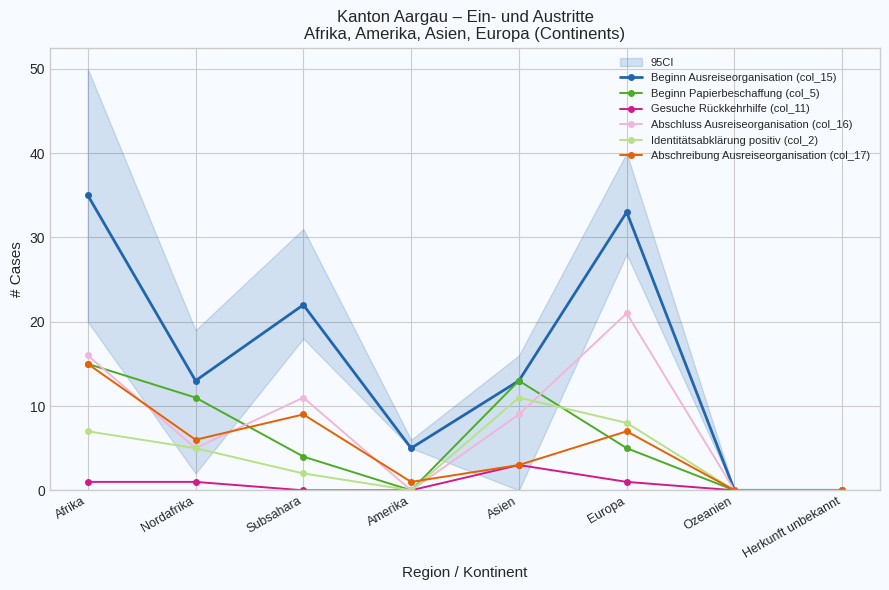

What is the label of the 6th point from the left?

Europa